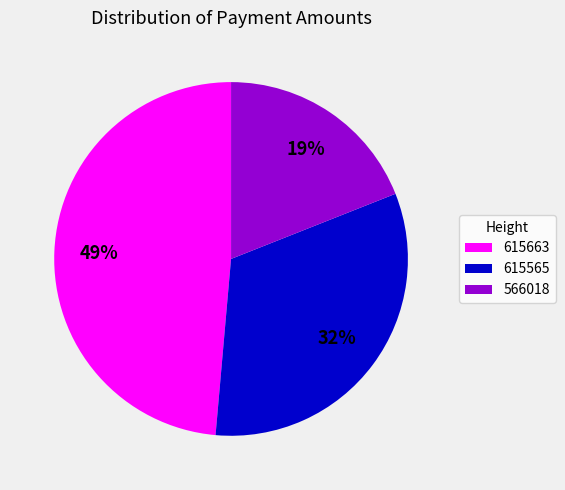

The 615663 slice represents 62% of the pie. True or false?

False